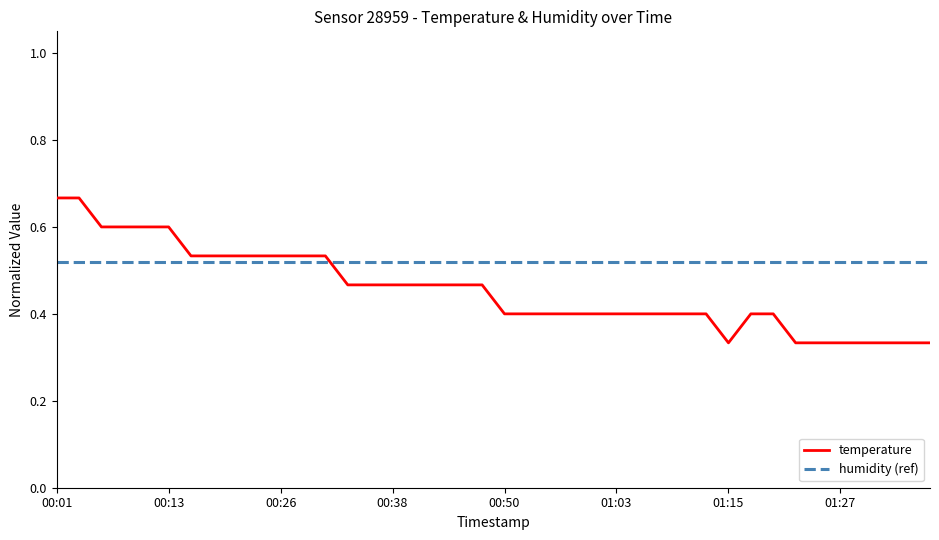

Reading left to right, transcribe all the data shown in this chart.

00:01=0.7	00:03=0.7	00:06=0.6	00:08=0.6	00:11=0.6	00:13=0.6	00:16=0.5	00:18=0.5	00:21=0.5	00:23=0.5	00:26=0.5	00:28=0.5	00:31=0.5	00:33=0.5	00:36=0.5	00:38=0.5	00:40=0.5	00:43=0.5	00:45=0.5	00:48=0.5	00:50=0.4	00:53=0.4	00:55=0.4	00:58=0.4	01:00=0.4	01:03=0.4	01:05=0.4	01:08=0.4	01:10=0.4	01:12=0.4	01:15=0.3	01:17=0.4	01:20=0.4	01:22=0.3	01:25=0.3	01:27=0.3	01:29=0.3	01:32=0.3	01:34=0.3	01:37=0.3